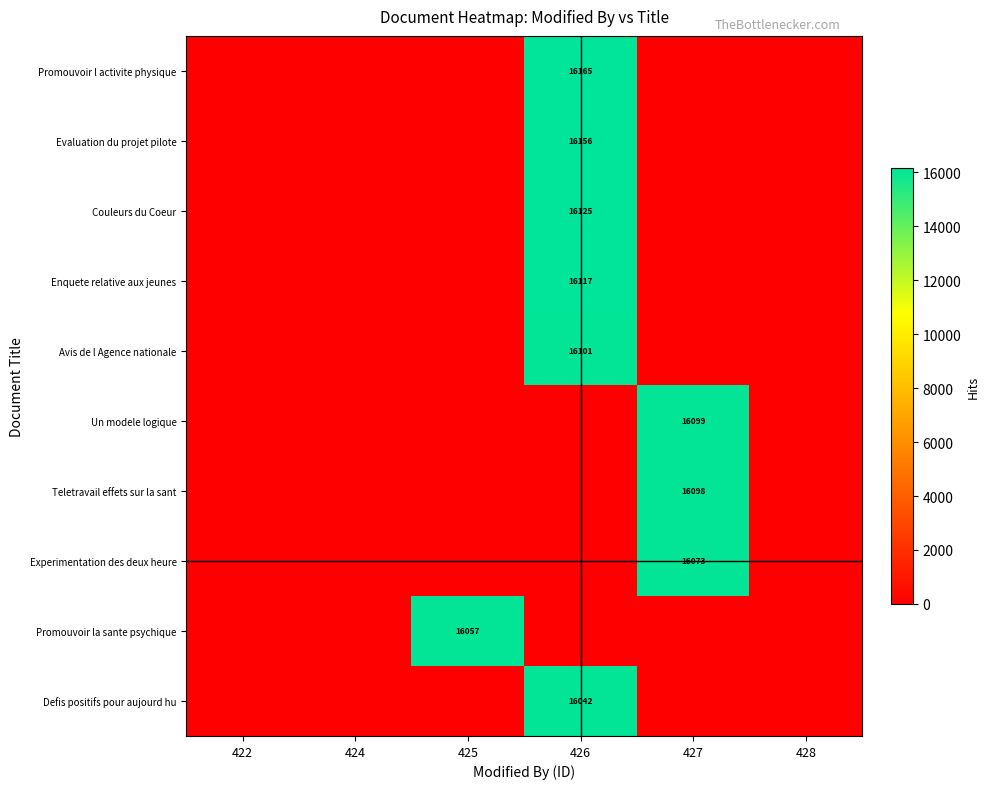

Which label corresponds to the smallest value in the chart?

422